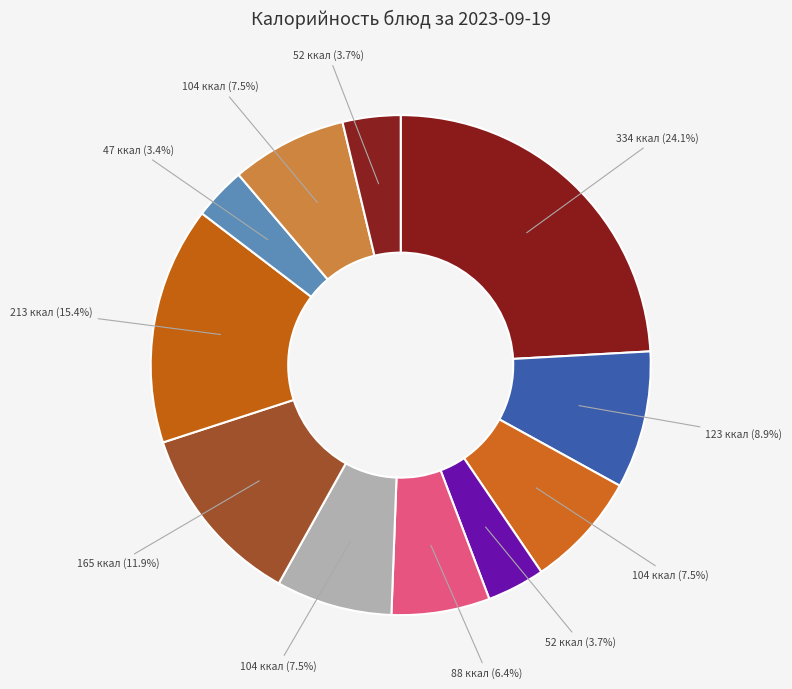

Count the number of slices in the pie.

11